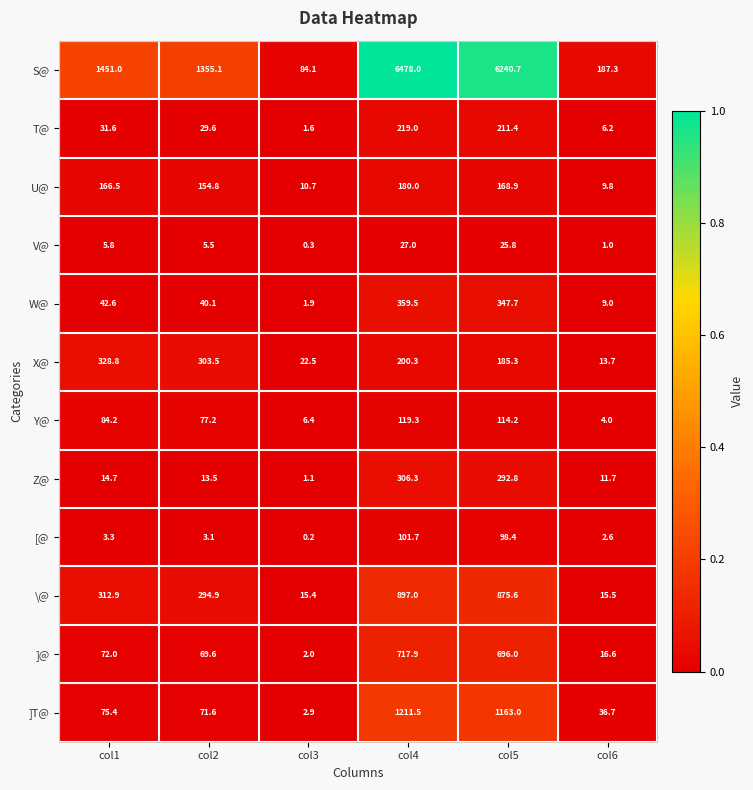

Which series changed the most between col2 and col4?

S@